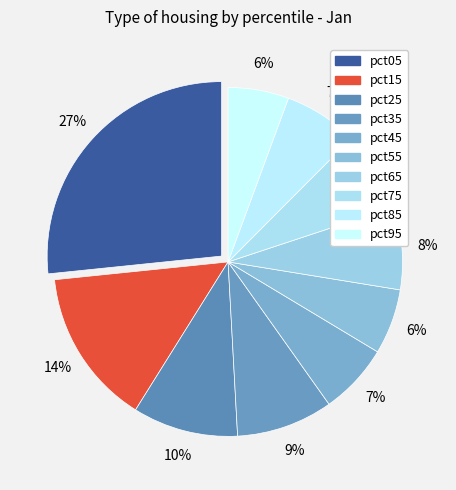

What portion of the pie excludes pct95?

94.4%